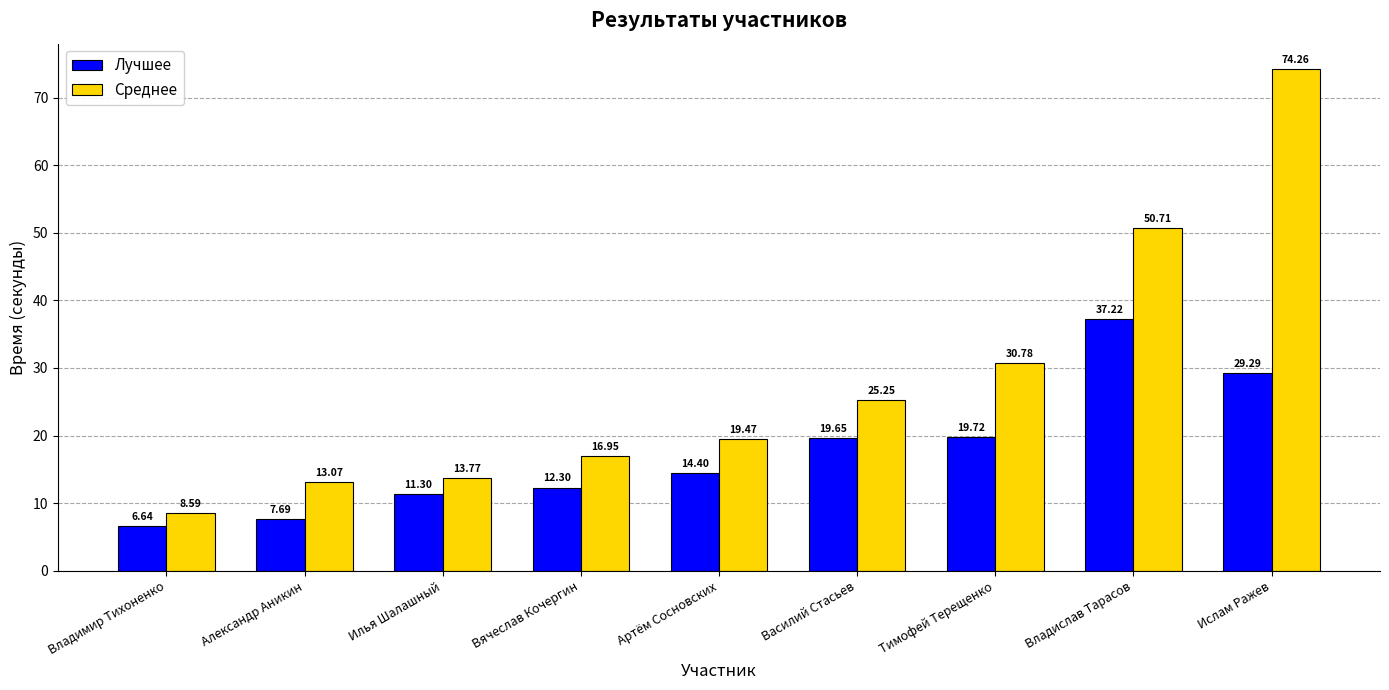

What is the difference between the highest and lowest values at Артём Сосновских?

5.1